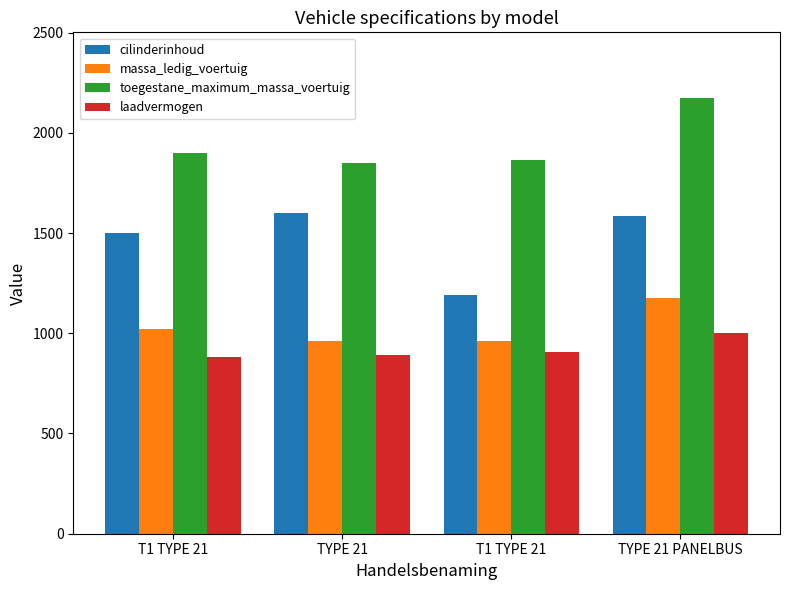

Between T1 TYPE 21 and TYPE 21 PANELBUS, which series saw the biggest shift?

toegestane_maximum_massa_voertuig